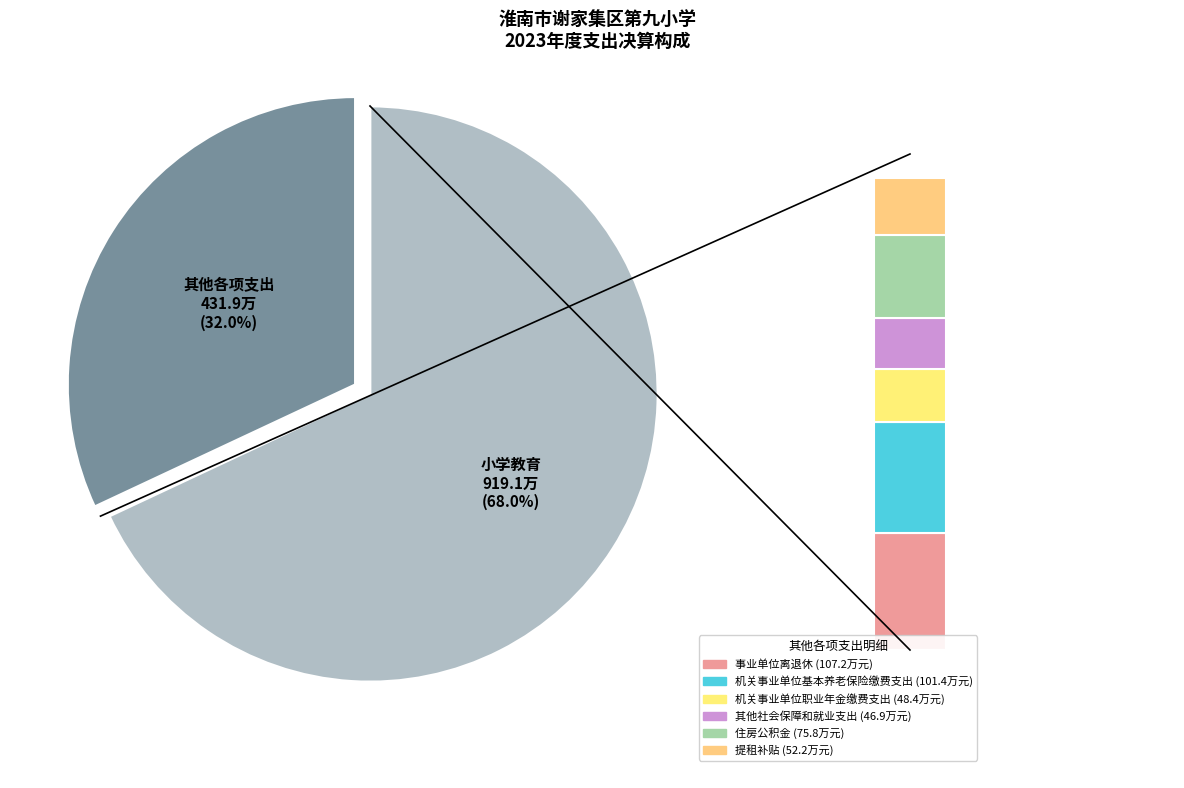

To the nearest percent, what percentage of the pie is 事业单位离退休?

8%